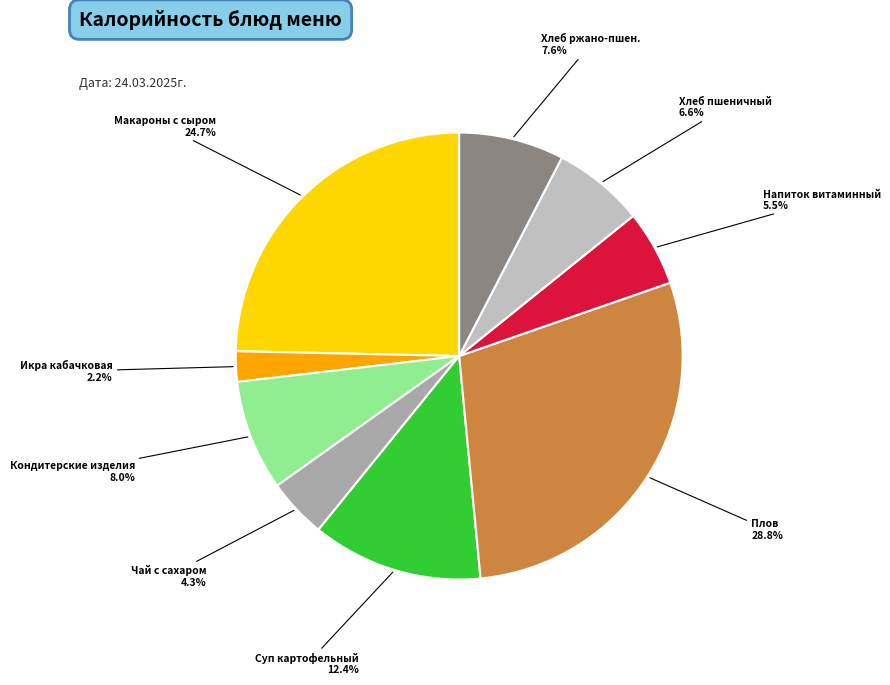

To the nearest percent, what percentage of the pie is Хлеб пшеничный?

7%